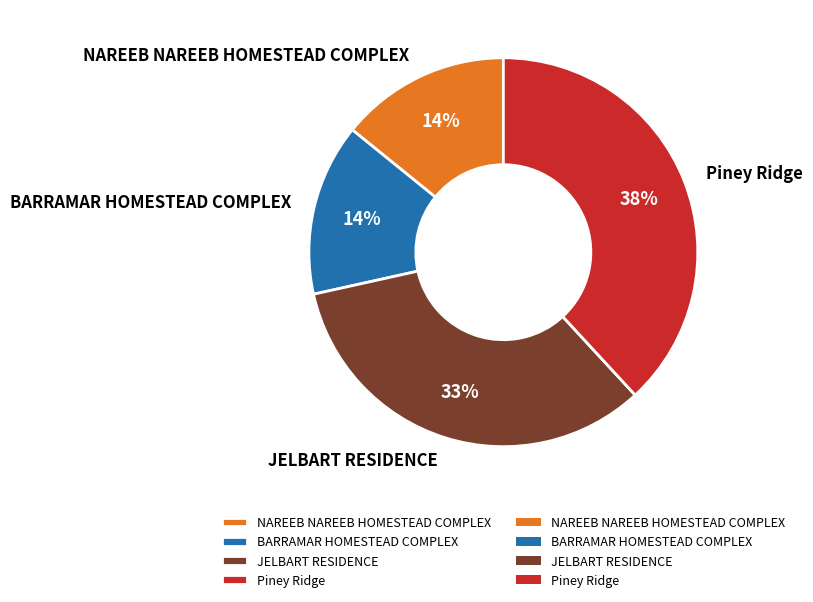

The BARRAMAR HOMESTEAD COMPLEX slice represents 3% of the pie. True or false?

False